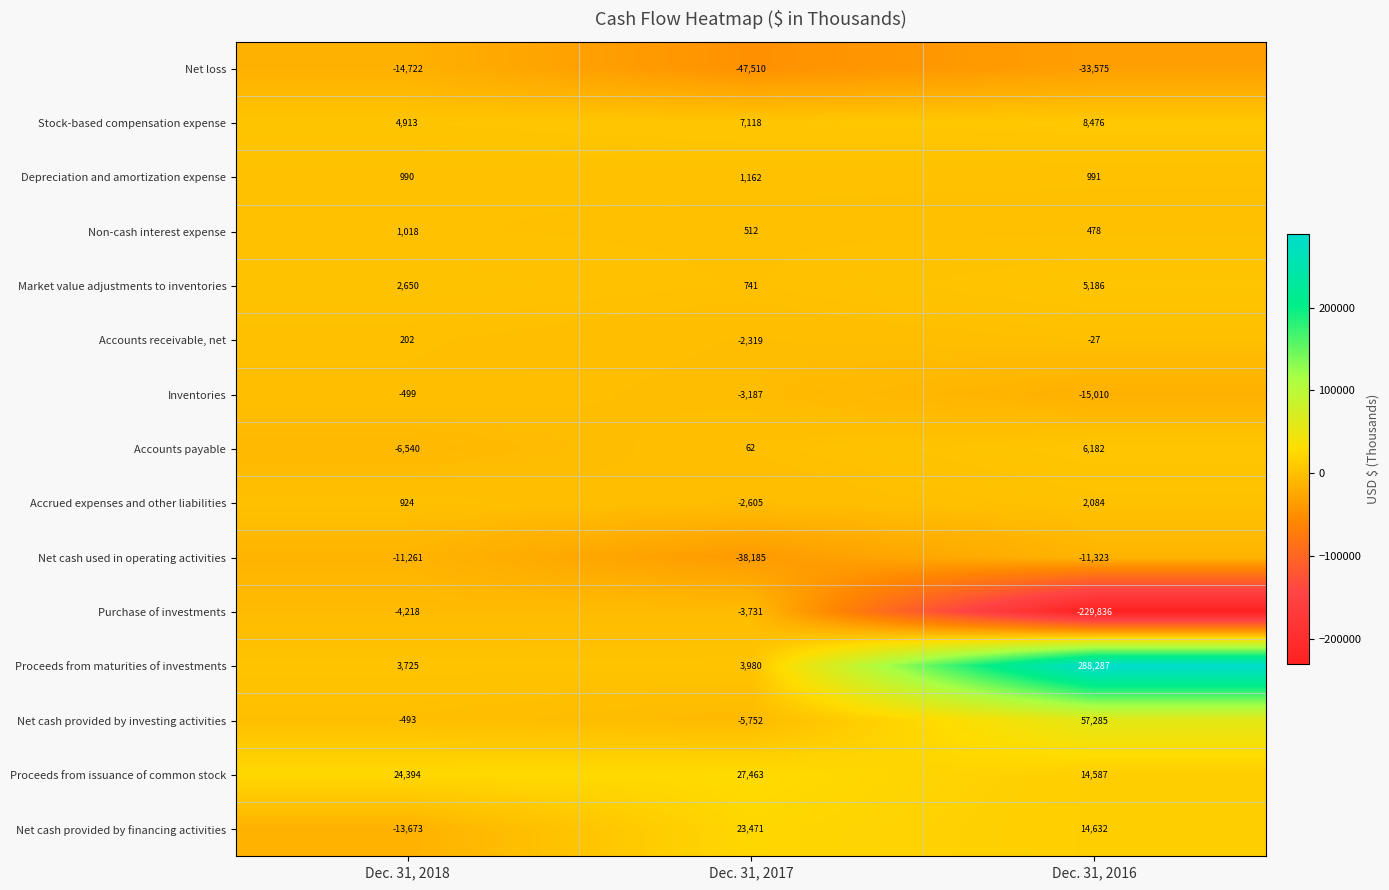

What is the maximum value shown in the chart?

288287